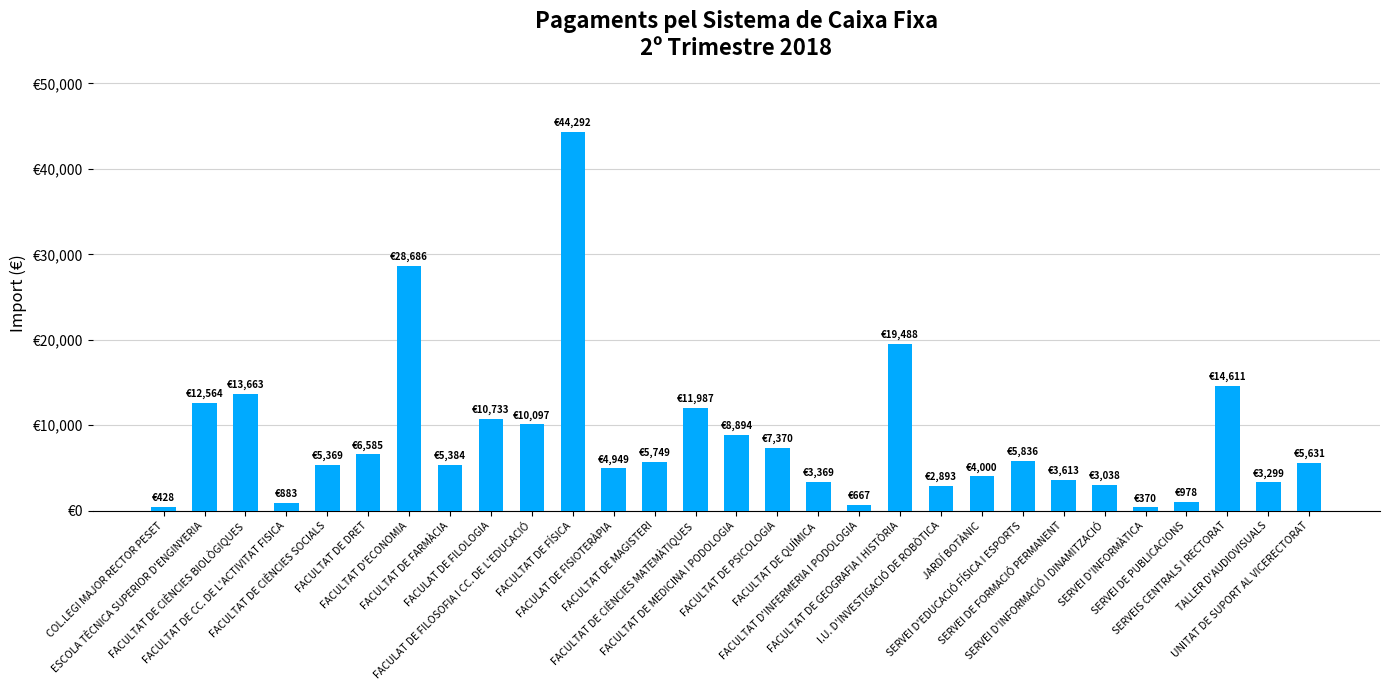

Does the chart contain any negative values?

No